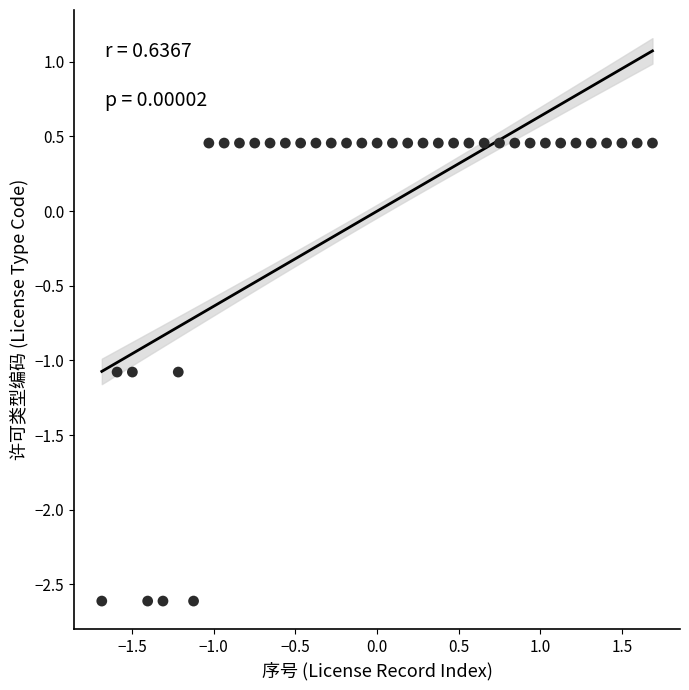

What is the range of X values (max minus min)?

3.4